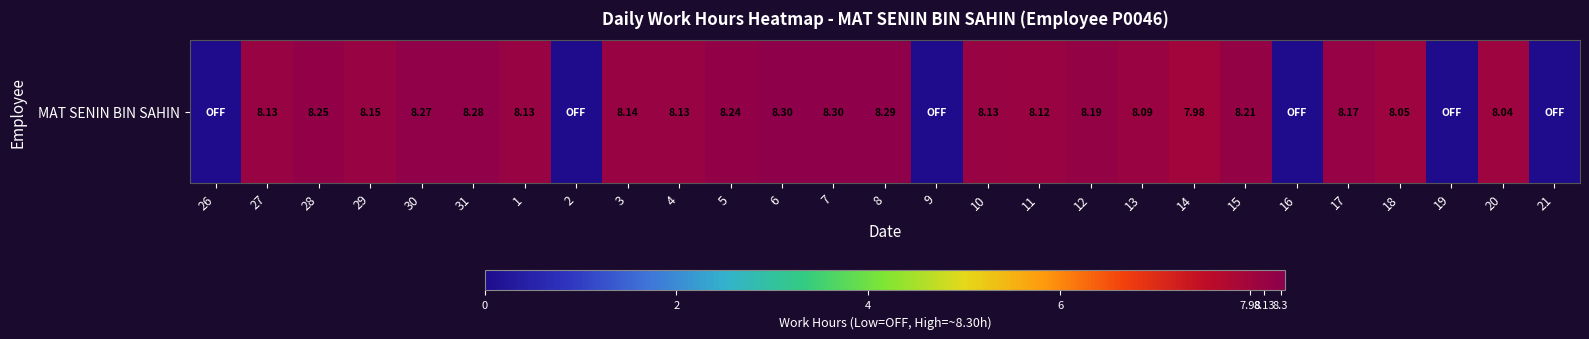

Which has a higher value, 30 or 13?

30